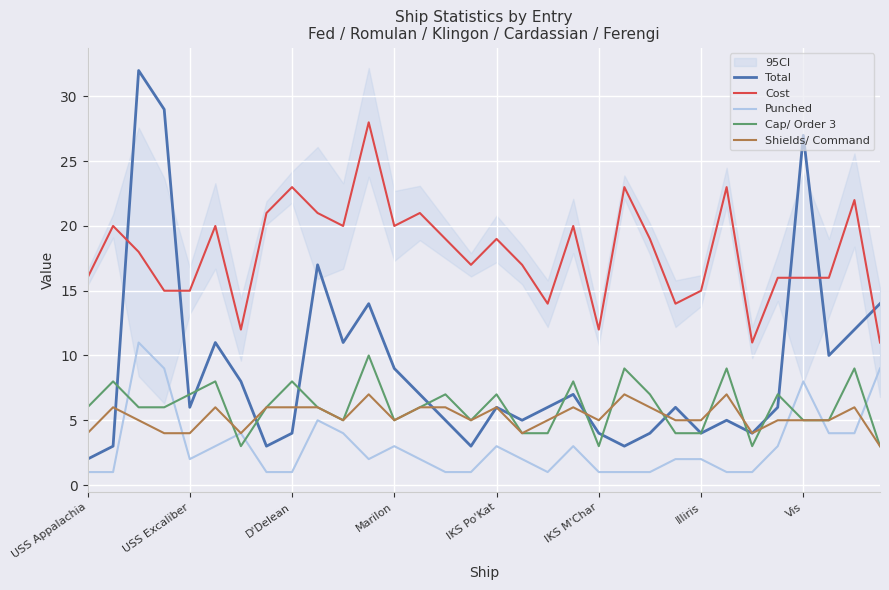

What value does the Total series have at IKS Po'Kat?

6